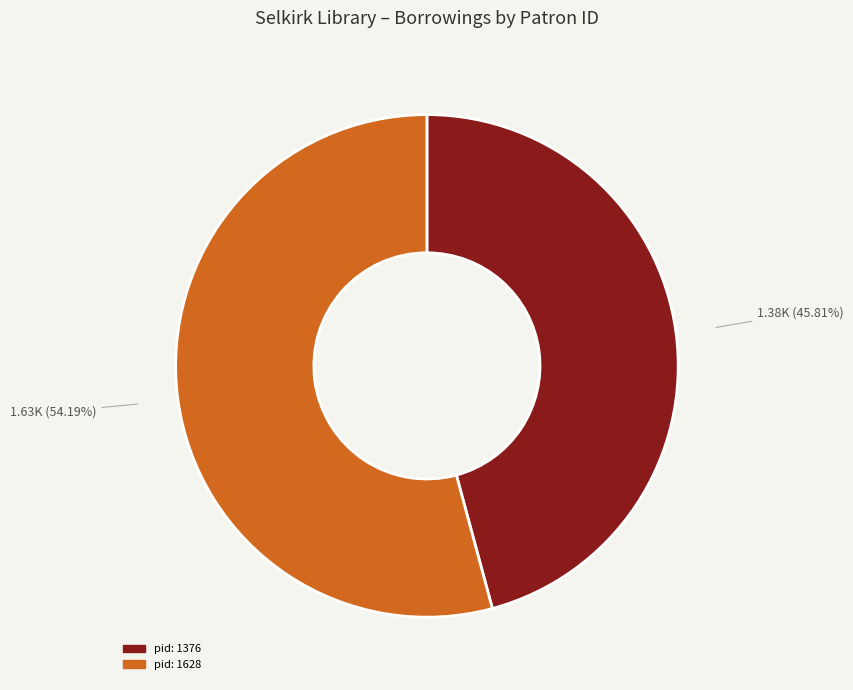

Rank the categories by value from lowest to highest.

pid: 1376, pid: 1628